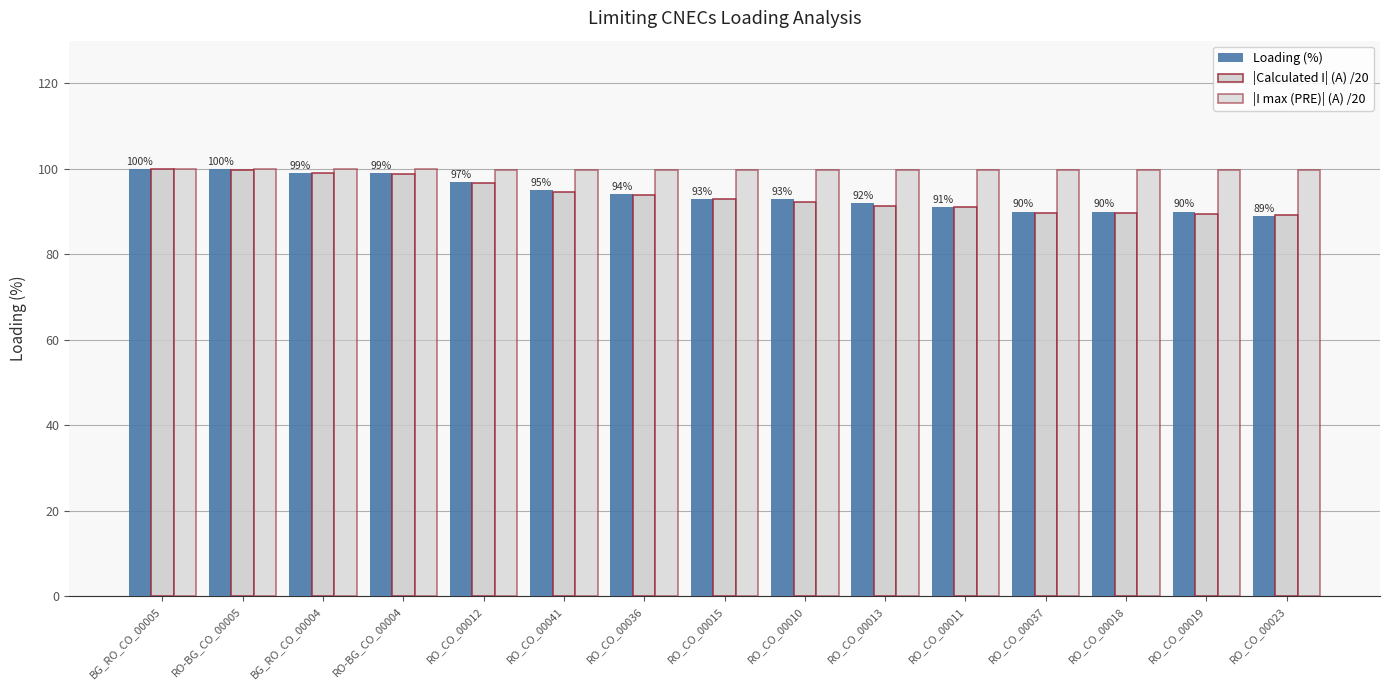

List the series in order of their peak value, highest first.

Loading (%), |I max (PRE)| (A) /20, |Calculated I| (A) /20